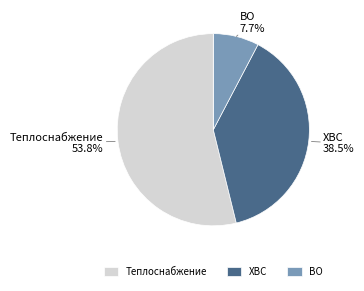

Is there a majority slice in this chart?

Yes